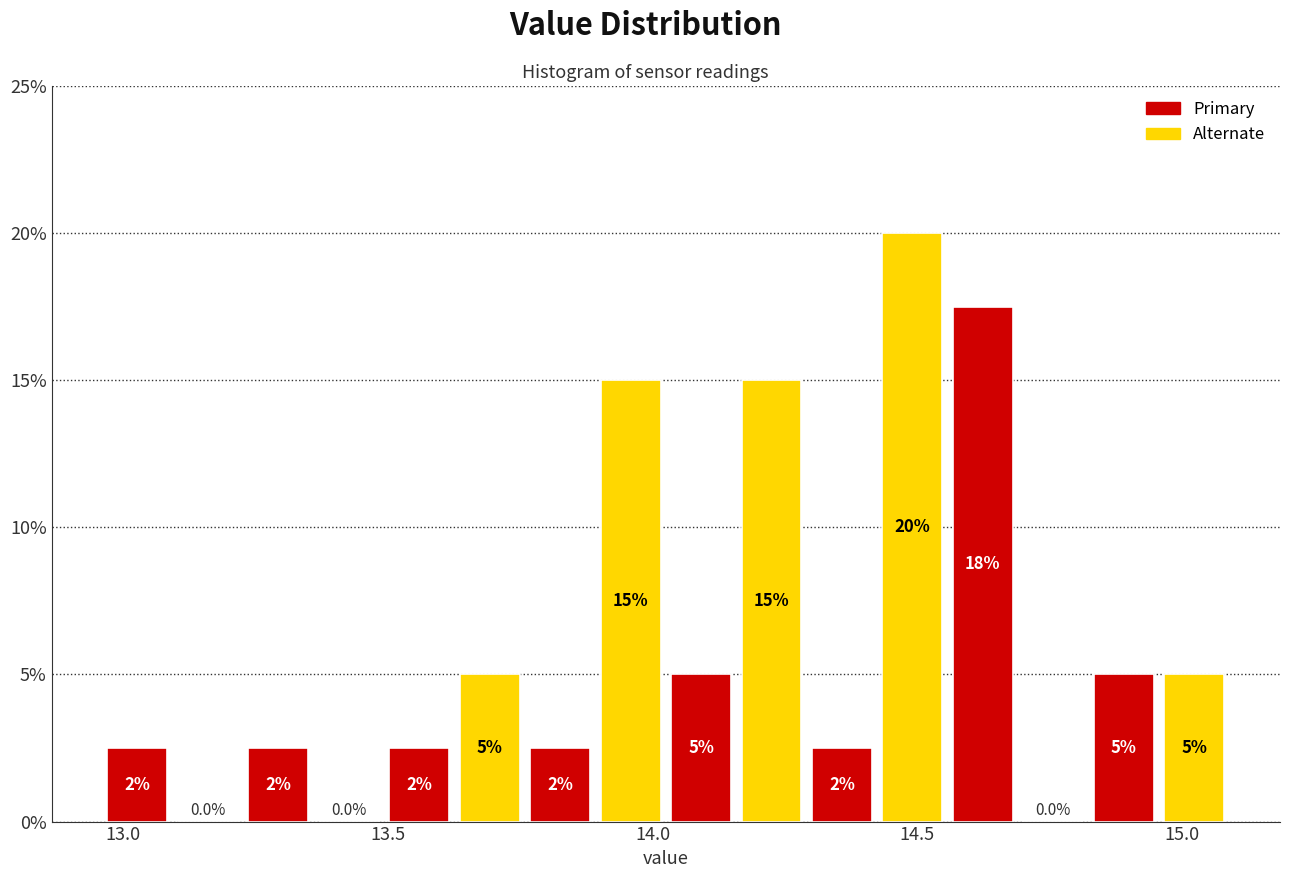

Read against the x-axis, roughly where is the centre of the tallest bar?

14.50